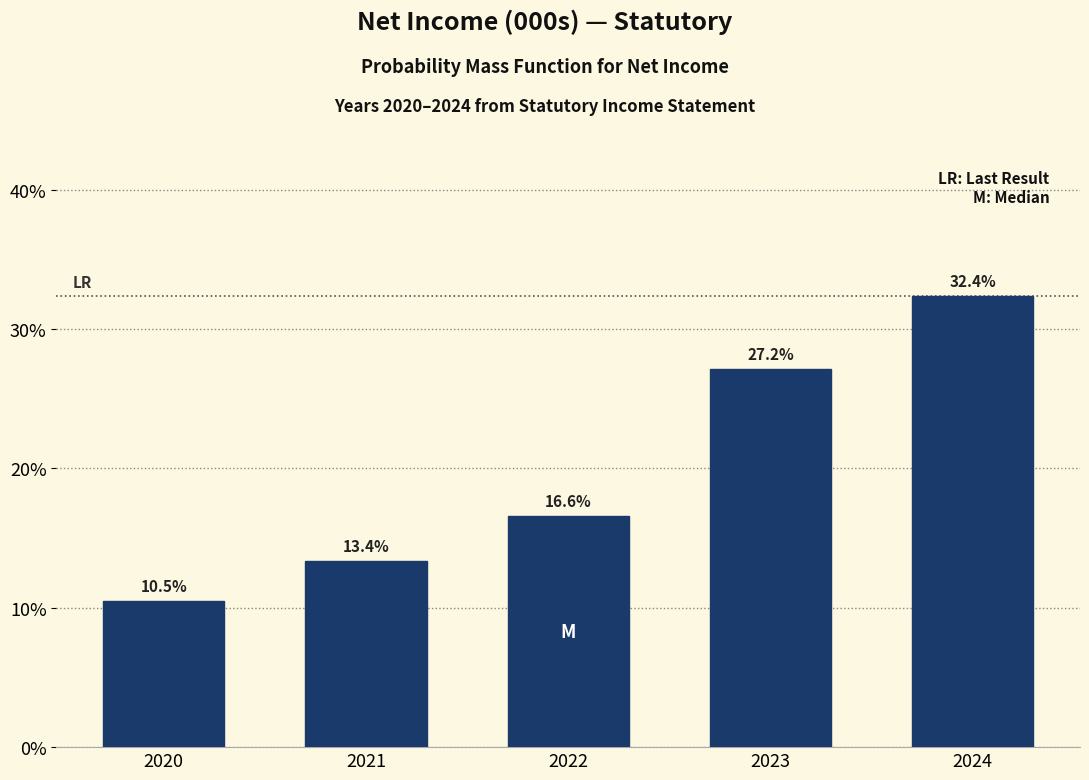

Reading right to left, what are all the values shown in this chart?

32.4	27.2	16.6	13.4	10.5